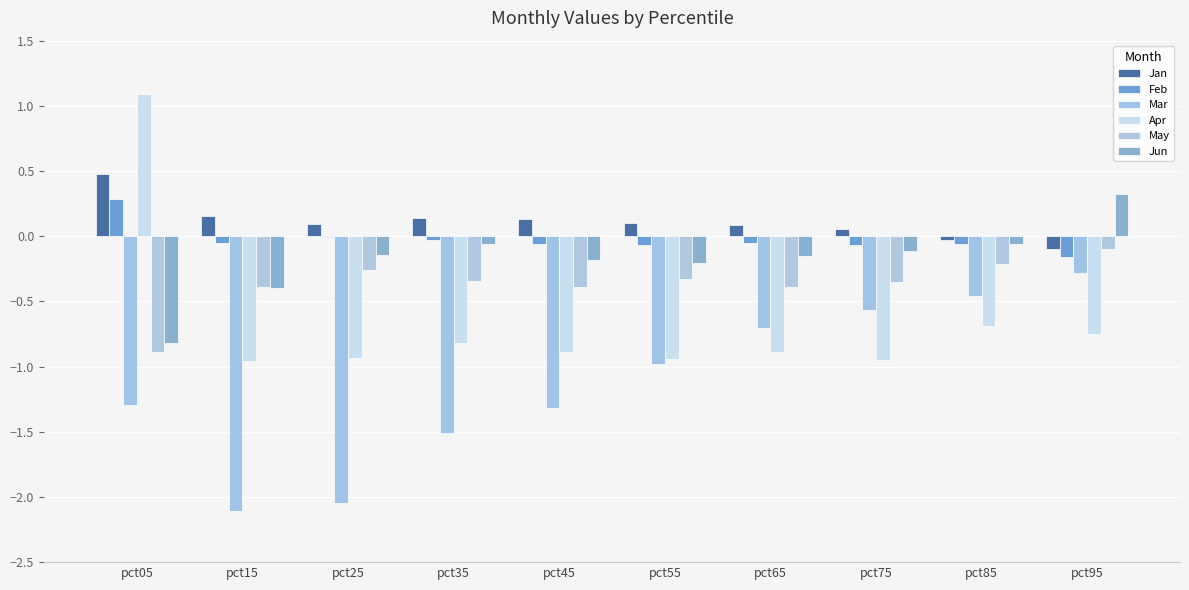

What is the total value across all series at pct45?

-2.7